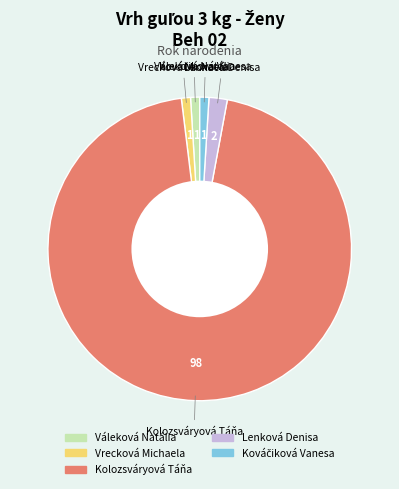

True or false: Kolozsváryová Táňa accounts for 85% of the total.

False